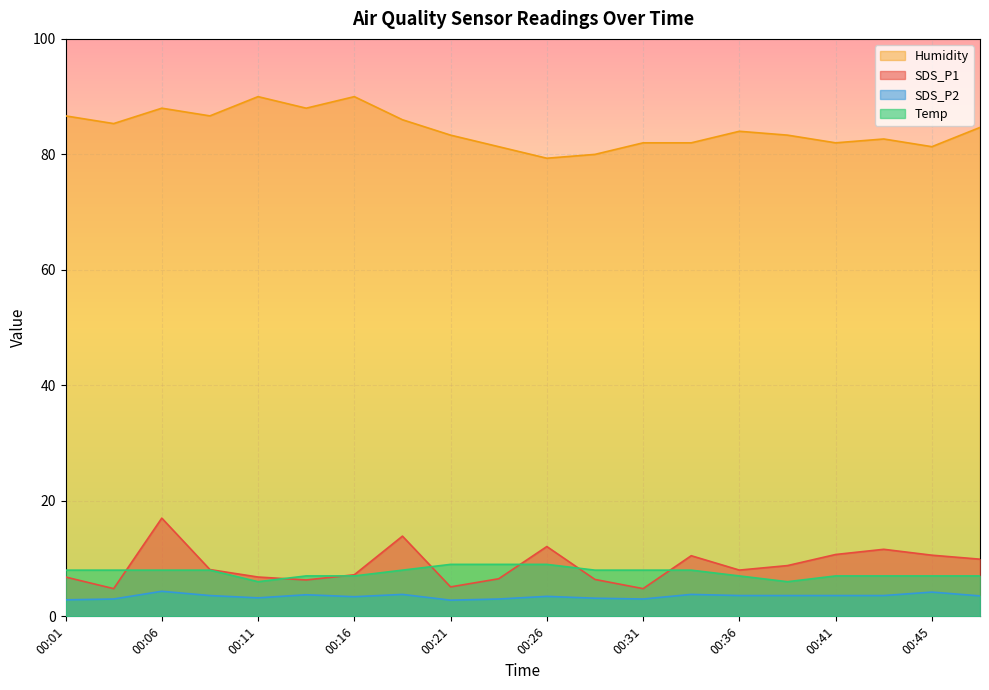

Rank the series by their maximum value, from lowest to highest.

SDS_P2, Temp, SDS_P1, Humidity